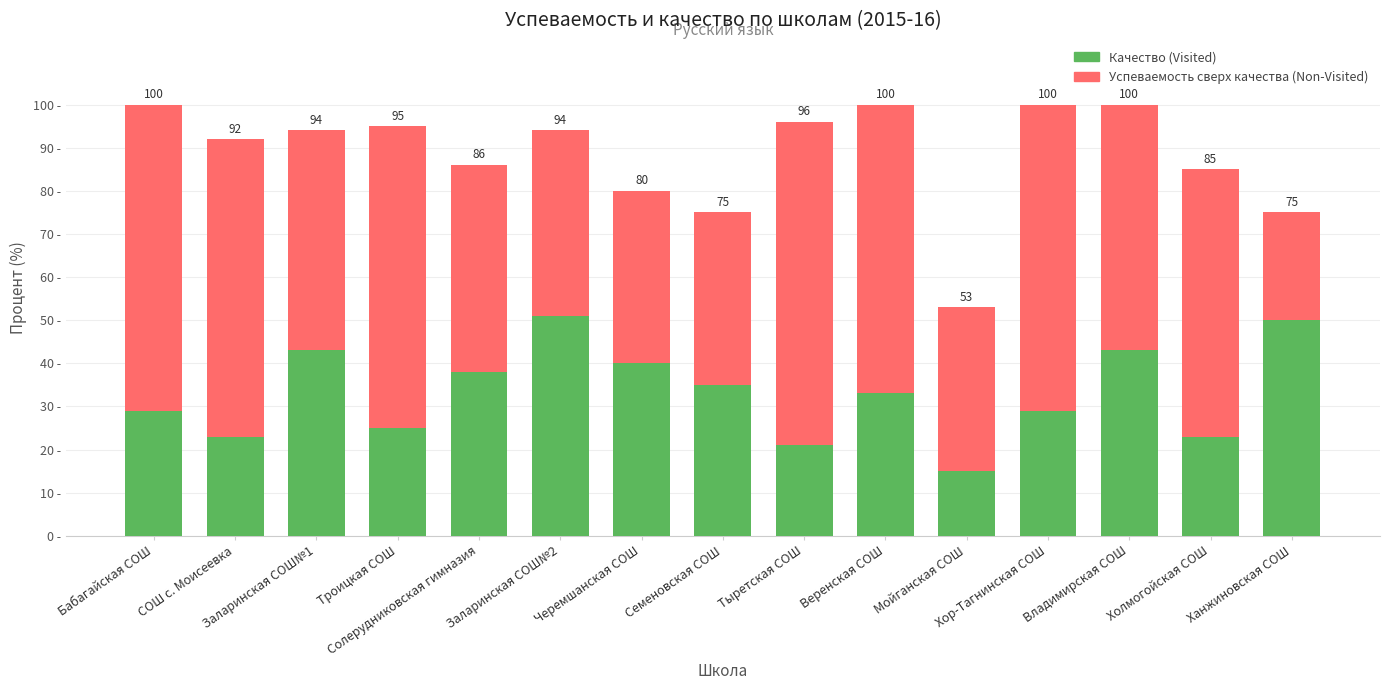

What are all the series names shown in the legend?

Качество (Visited), Успеваемость сверх качества (Non-Visited)